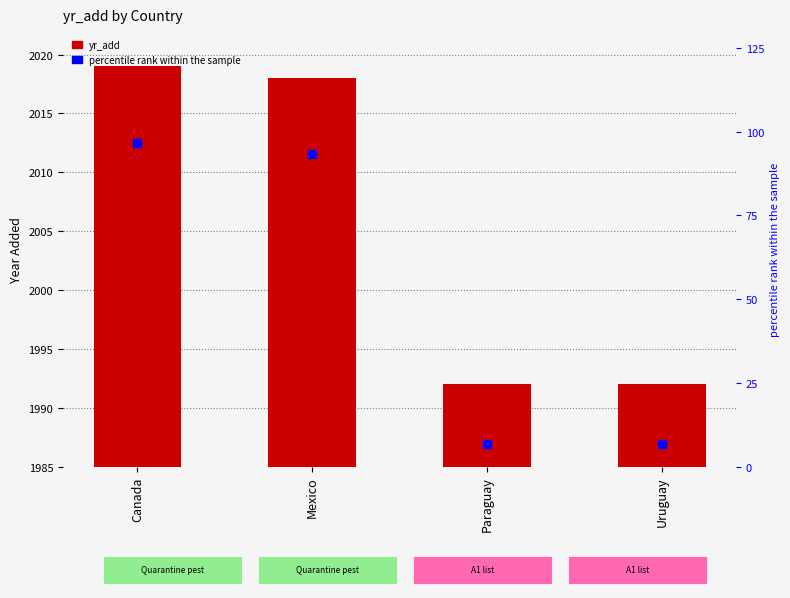

At how many categories does at least one series exceed 1062?

4